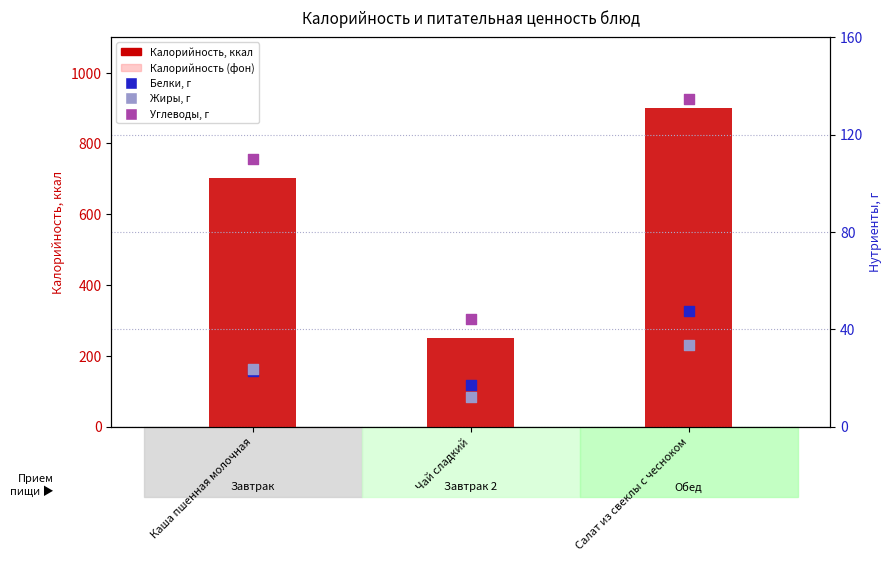

Which series has the largest total across all categories?

Калорийность